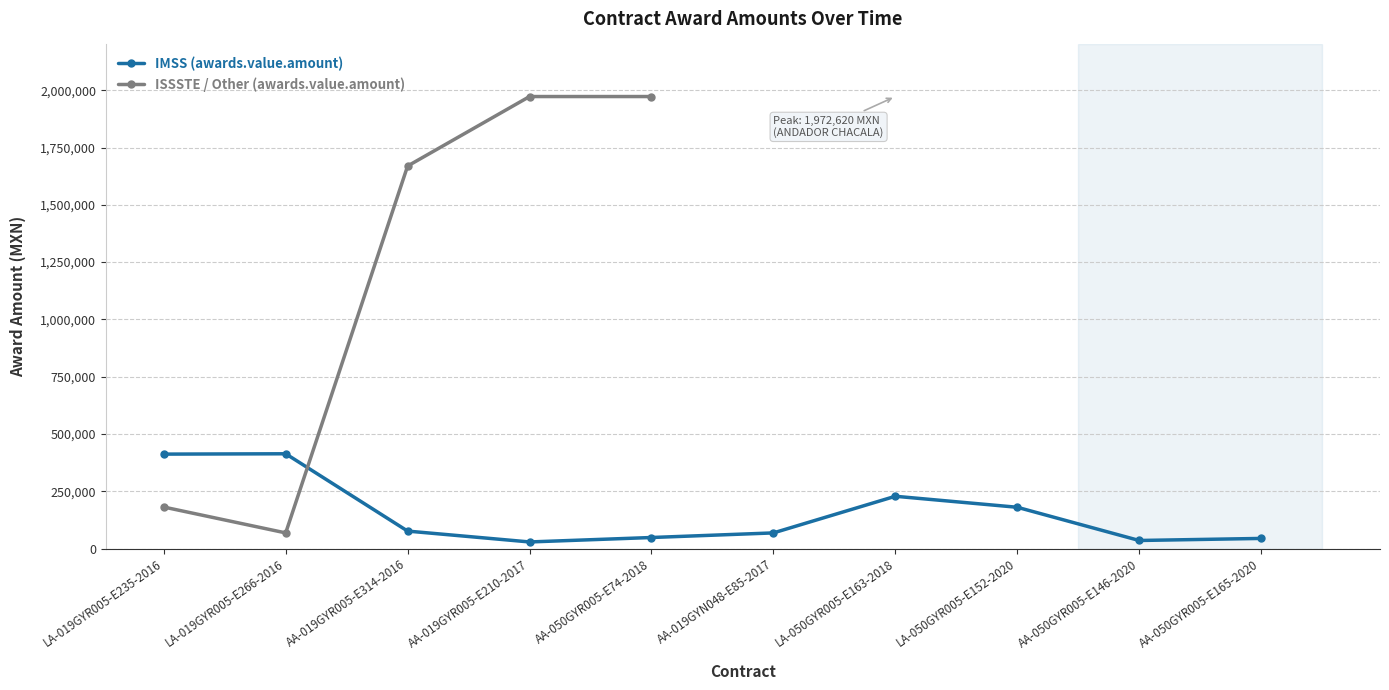

Is it true that IMSS (awards.value.amount) equals 48000.0 at AA-050GYR005-E74-2018?

True